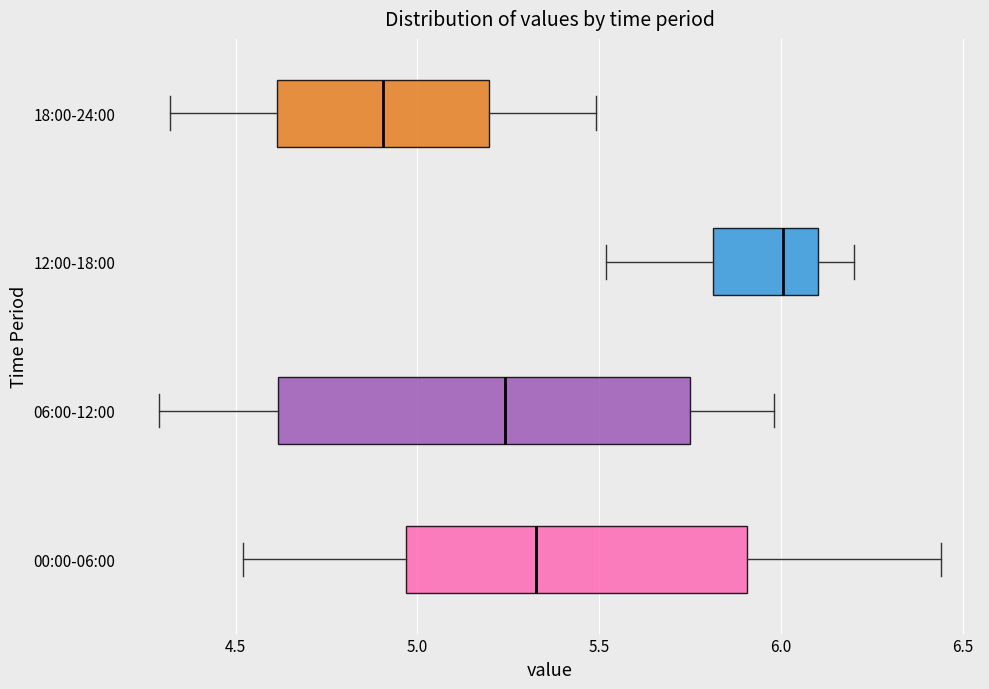

Reading bottom to top, read every box against the x-axis: the position of its median line, the range the box covers, and the ends of its whiskers. The values are not printed on the chart, so give them approximately, as read against the axis.

00:00-06:00: median 5.35, box 4.95 to 5.90, whiskers 4.50 to 6.45
06:00-12:00: median 5.25, box 4.60 to 5.75, whiskers 4.30 to 6.00
12:00-18:00: median 6.00, box 5.80 to 6.10, whiskers 5.50 to 6.20
18:00-24:00: median 4.90, box 4.60 to 5.20, whiskers 4.30 to 5.50